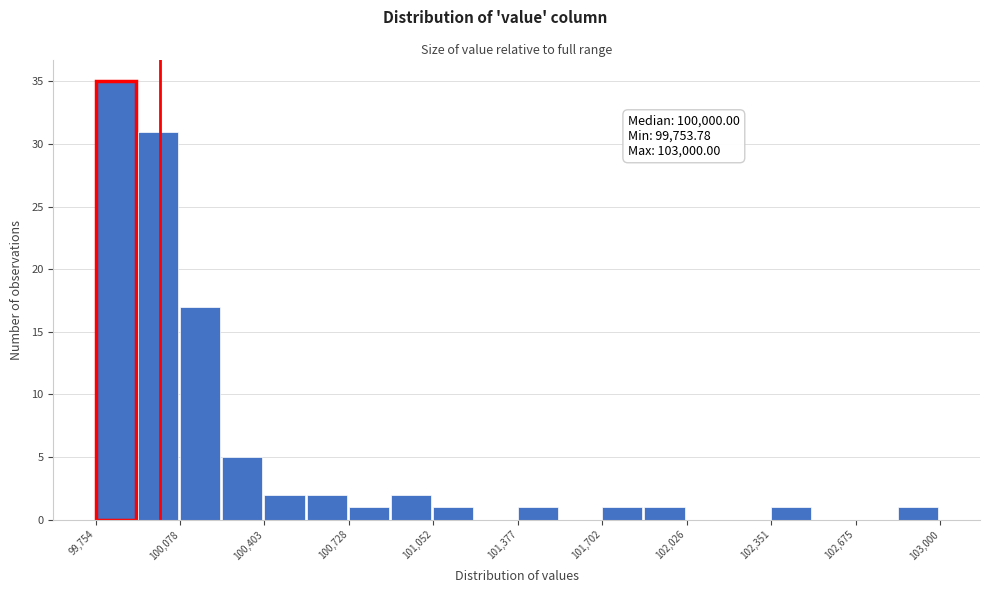

Around what value on the x-axis is the tallest bar? Give the approximate position of its centre, as read against the axis.

99850